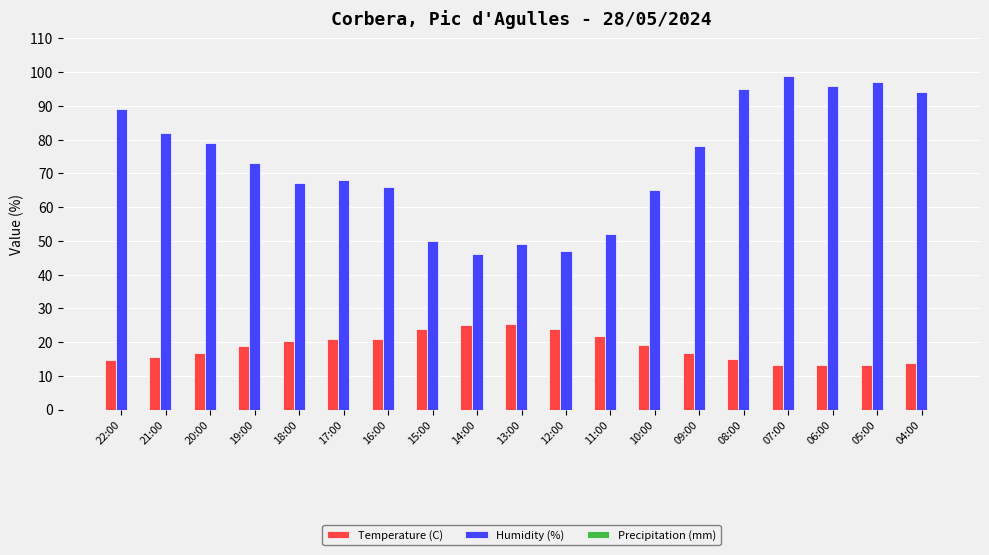

Which series has the largest range (max minus min)?

Humidity (%)